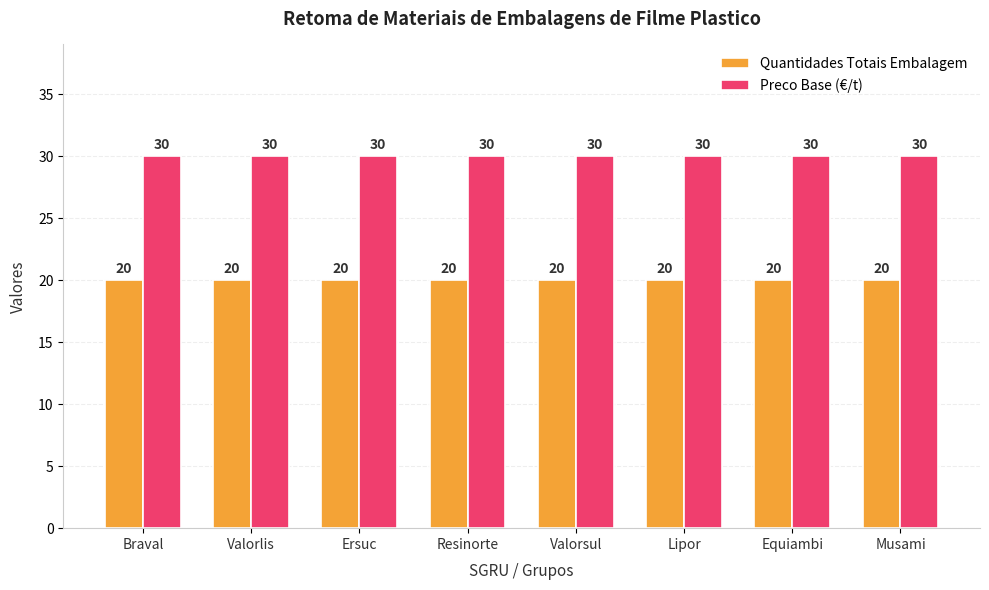

What is the average value of the Quantidades Totais Embalagem series?

20